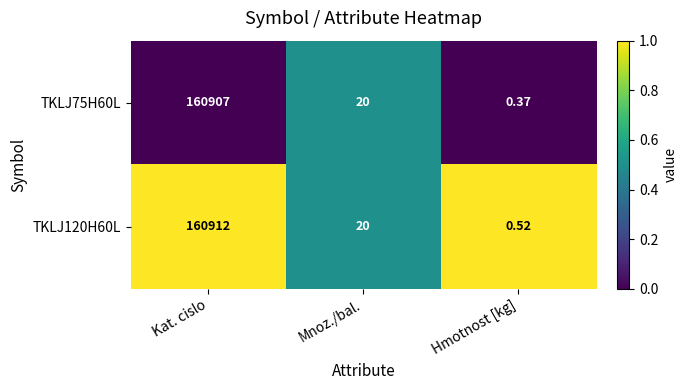

Which category has the lowest value across all series?

Hmotnost [kg]